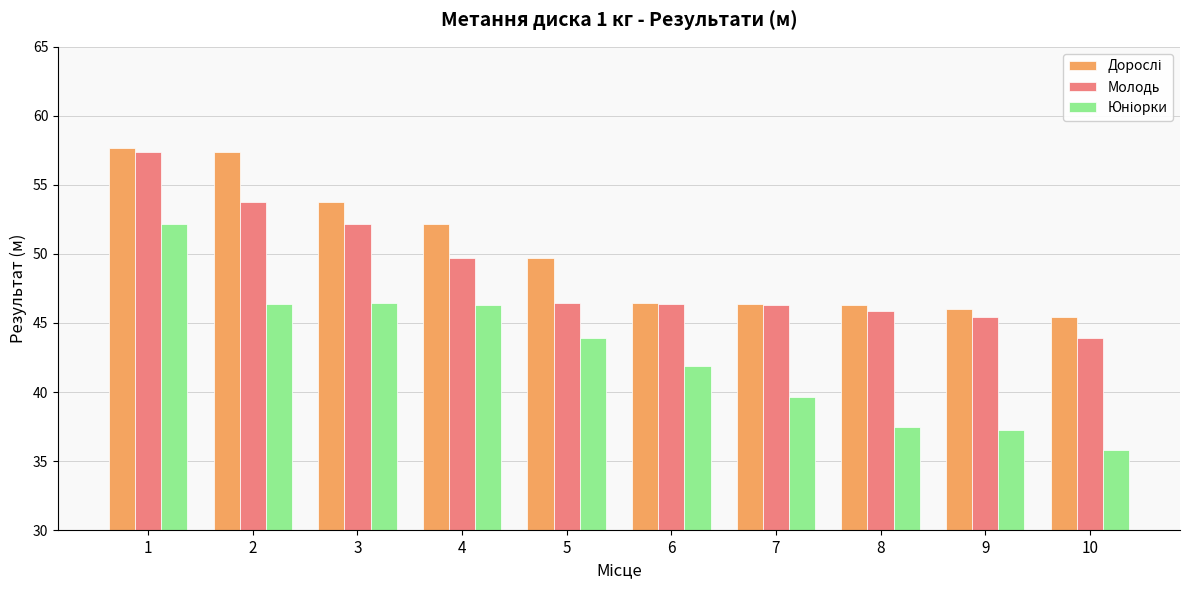

What is the difference between the highest and lowest values at 7?

6.8